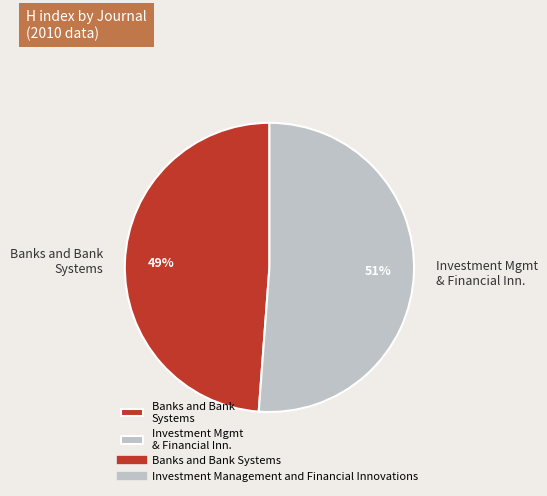

Rank the categories by value from highest to lowest.

Investment Mgmt & Financial Inn., Banks and Bank Systems